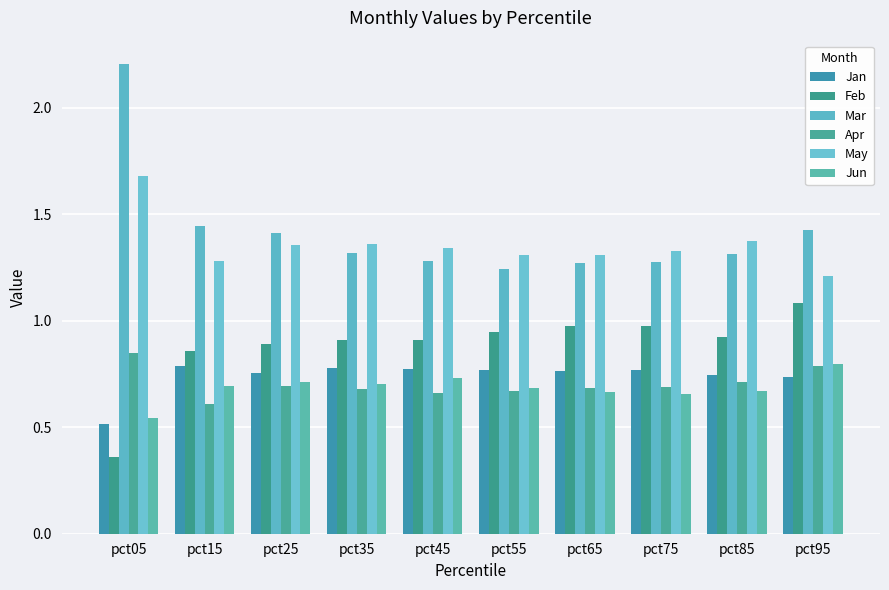

At which label does Mar reach its peak?

pct05